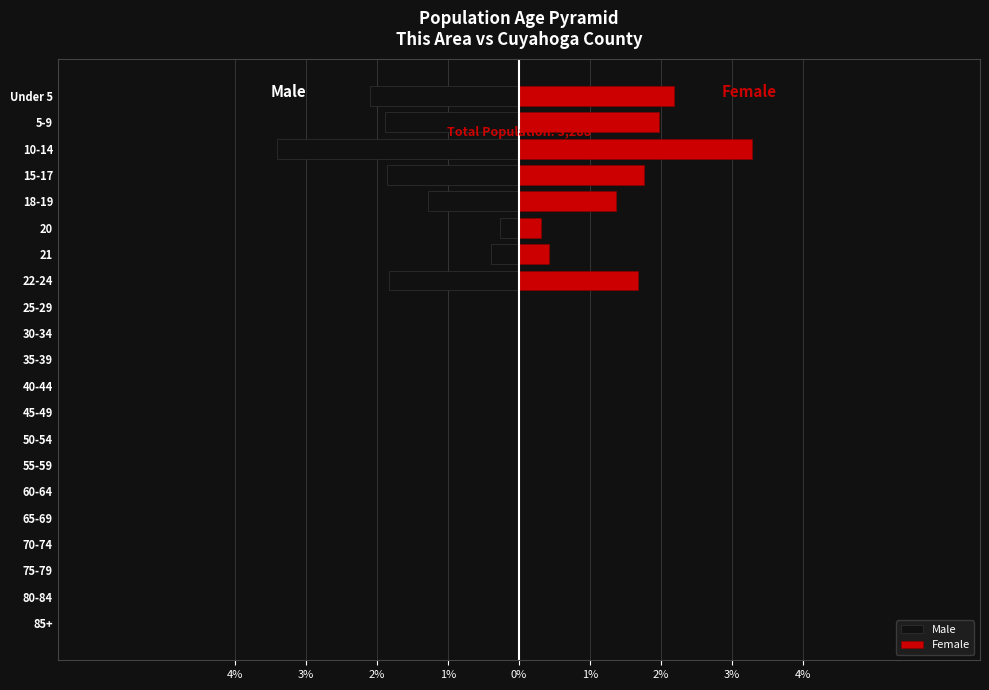

How many data points does each series have?

21